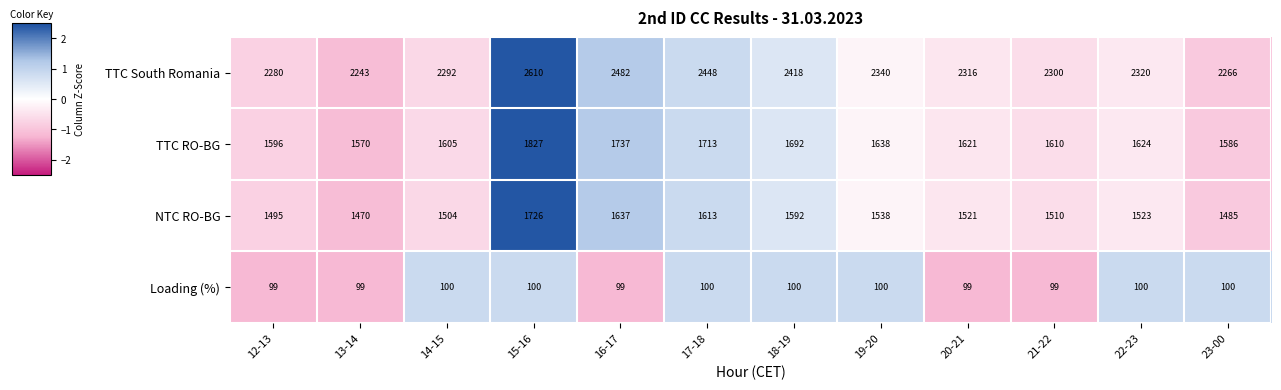

Between 12-13 and 21-22, which series saw the biggest shift?

TTC South Romania